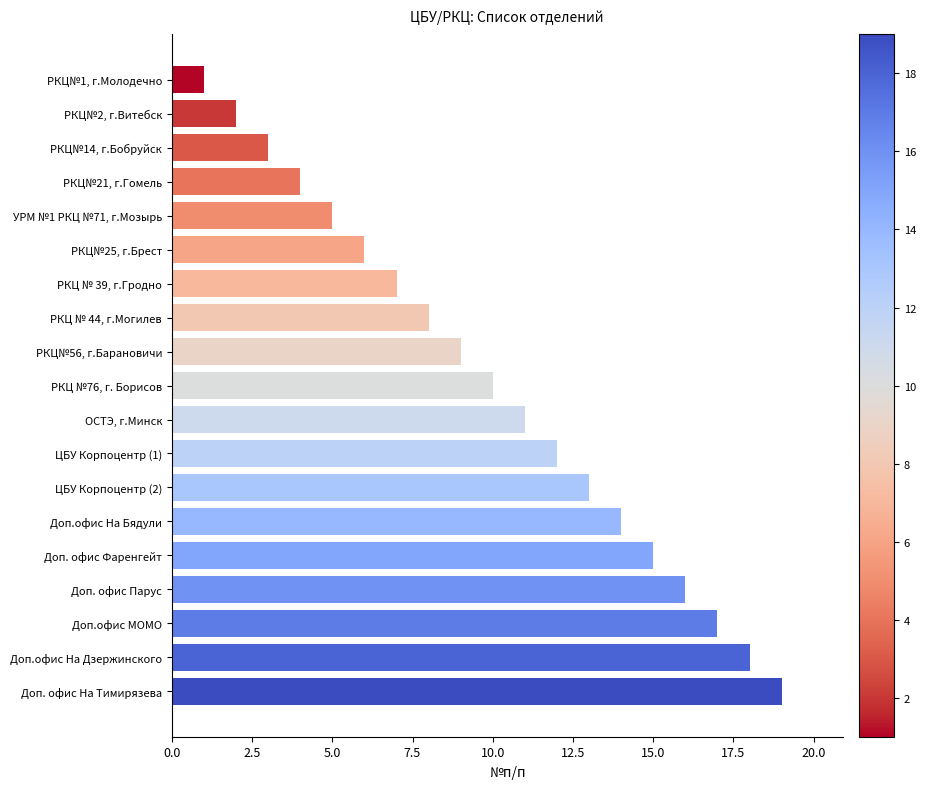

What position from the top is РКЦ№56, г.Барановичи?

9